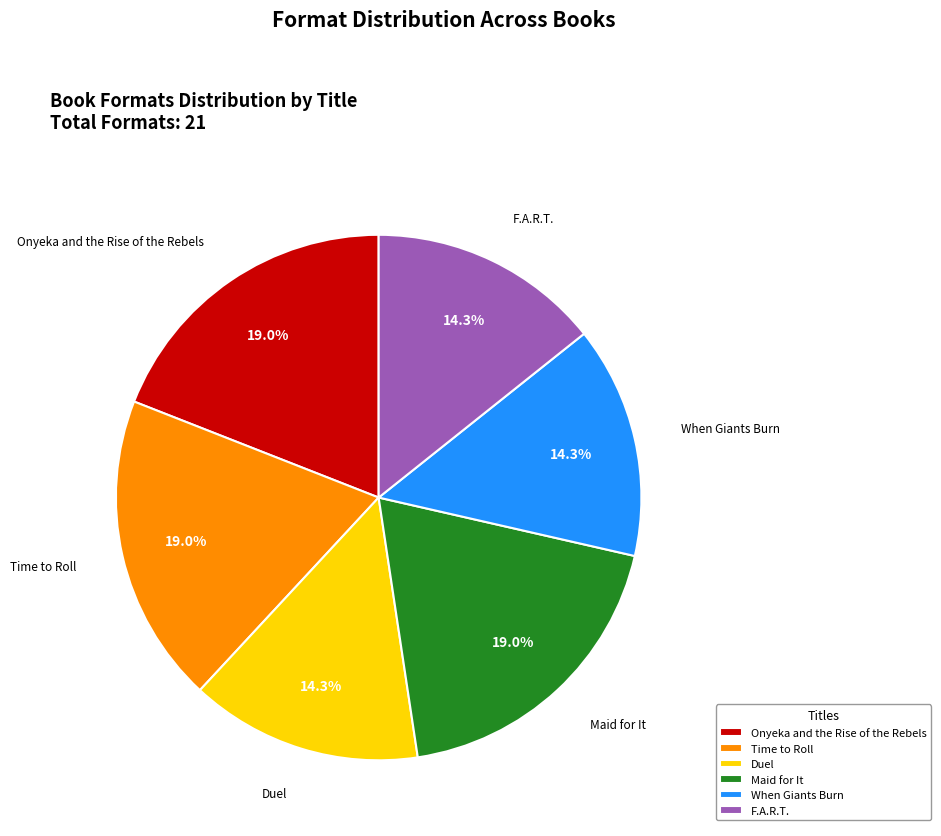

To the nearest percent, what percentage of the pie is Onyeka and the Rise of the Rebels?

19%